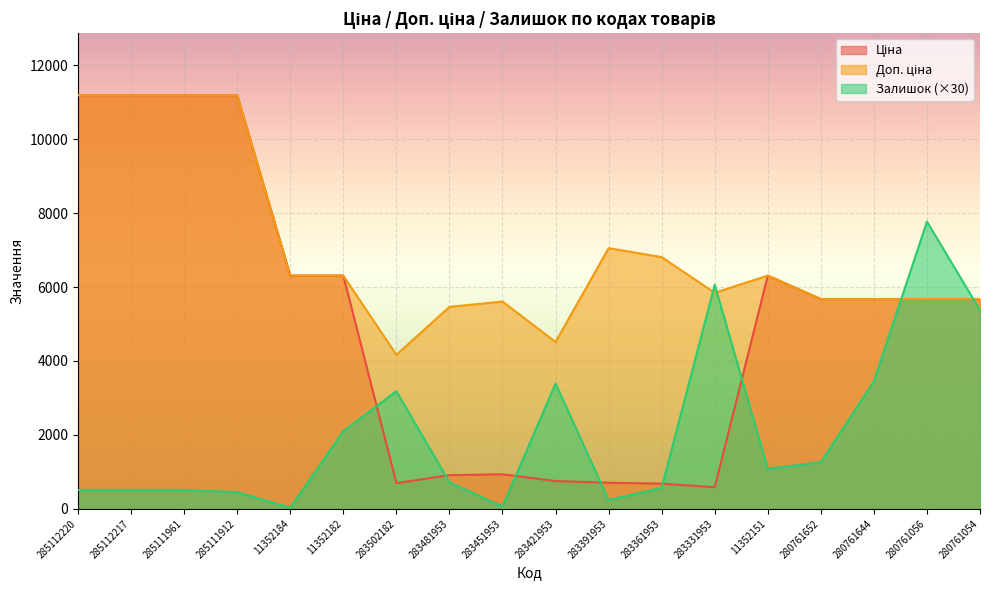

What is the smallest value displayed?

30.0